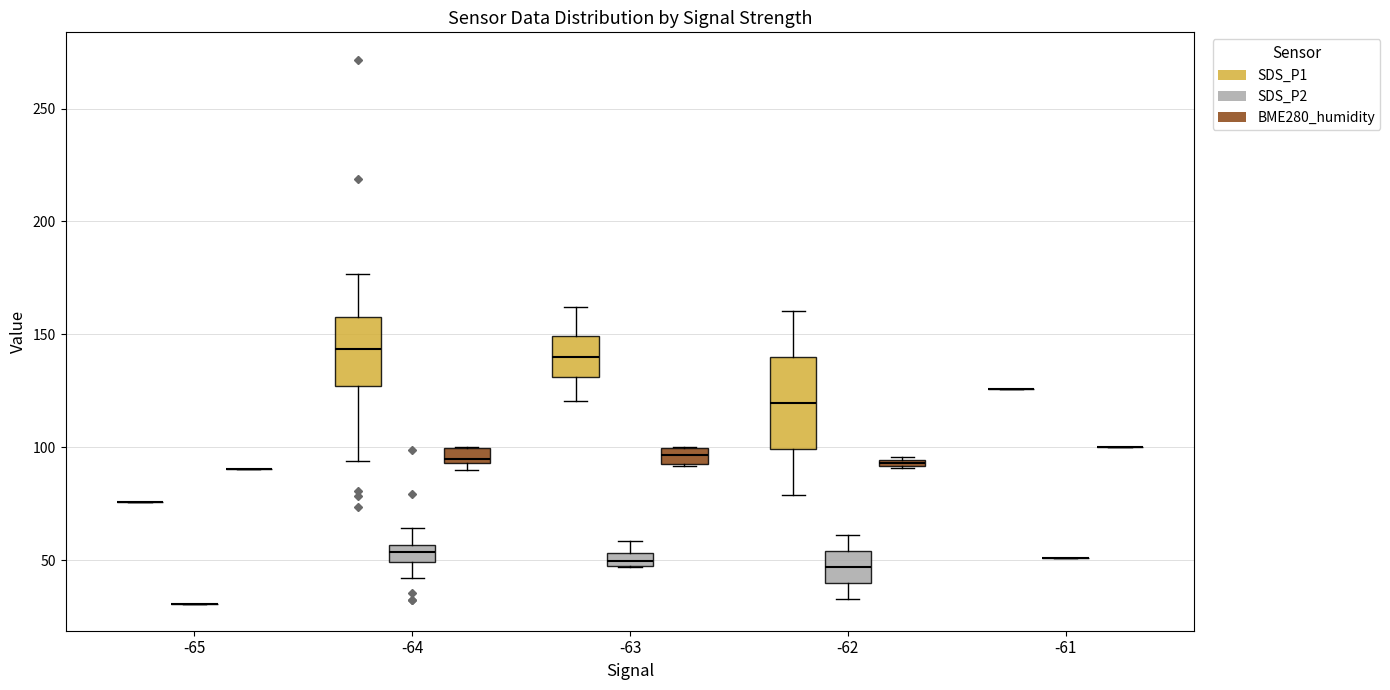

Which box is the tallest, from its lower edge to its upper edge?

-62 (SDS_P1)